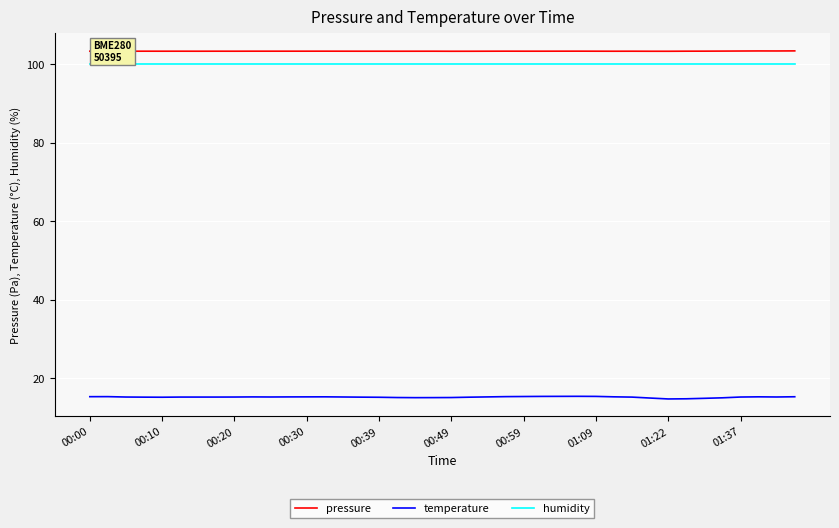

What is the greatest value displayed?

103.4